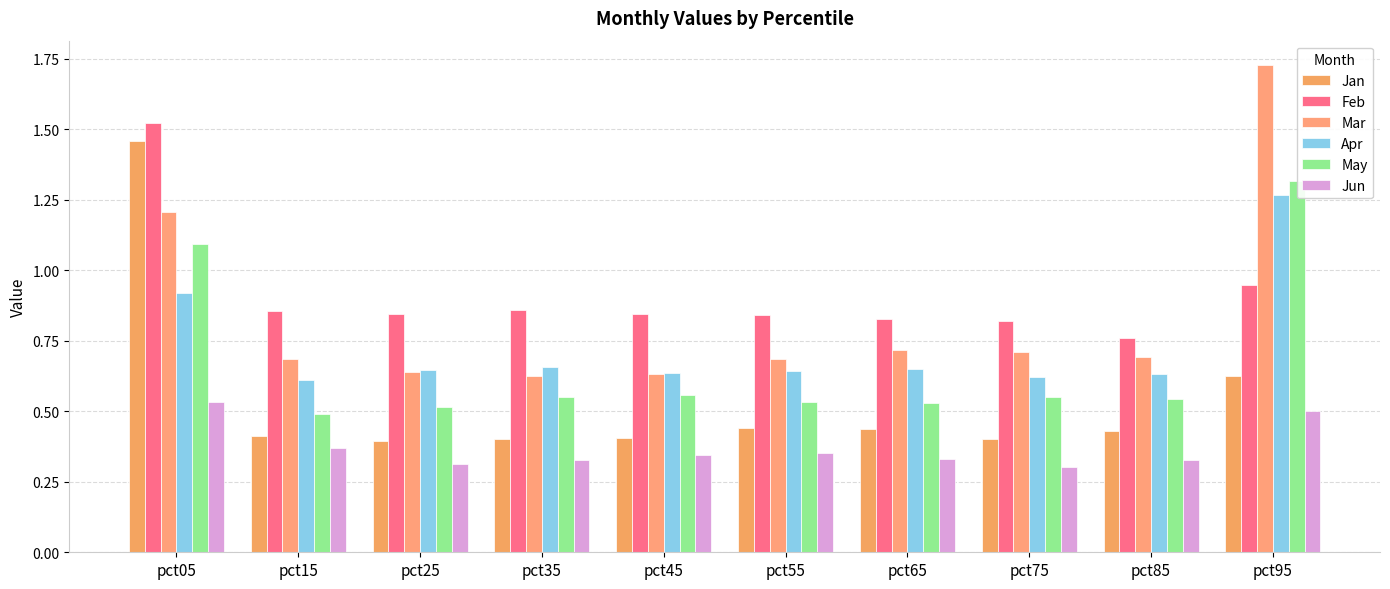

True or false: Jan has a value of 0.6 at pct75.

False